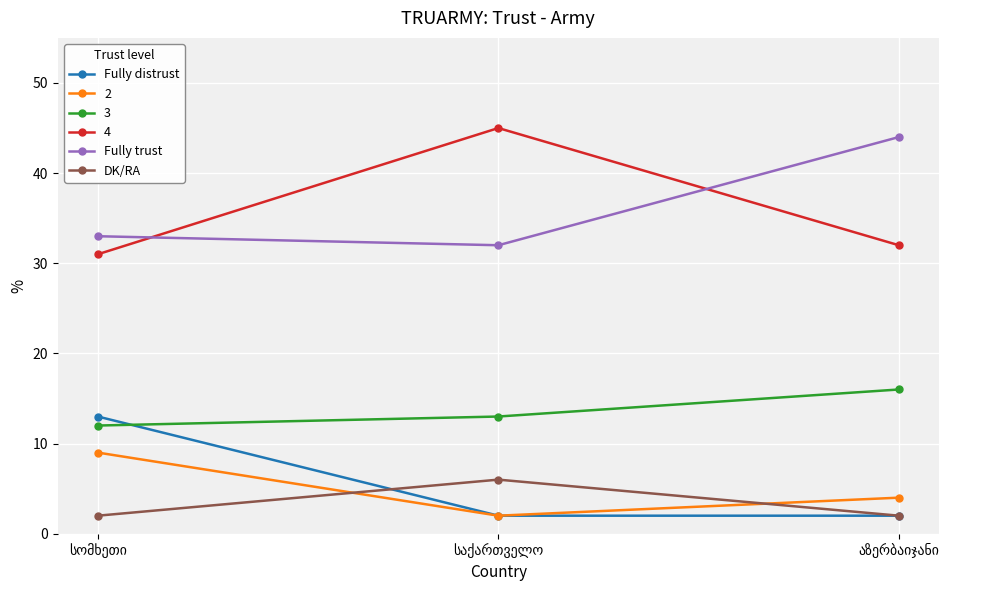

What is the maximum value shown in the chart?

45